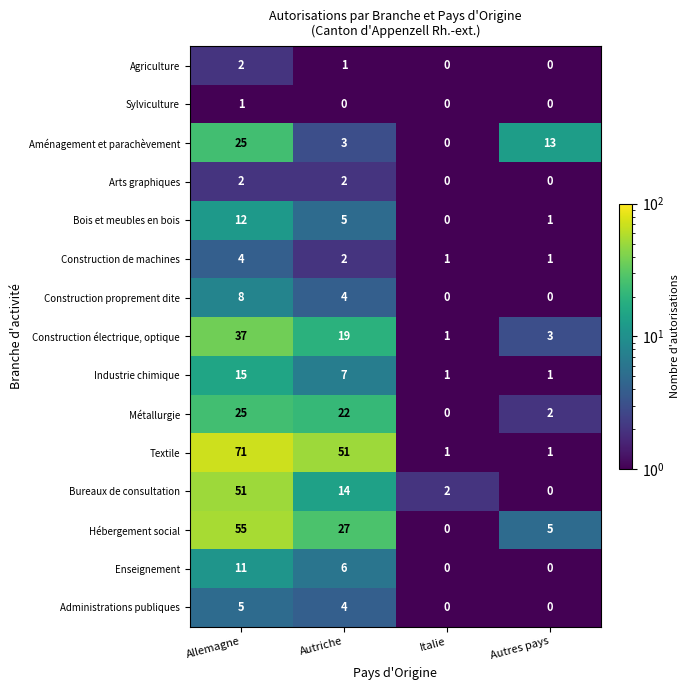

What is the total value across all series at Allemagne?

324